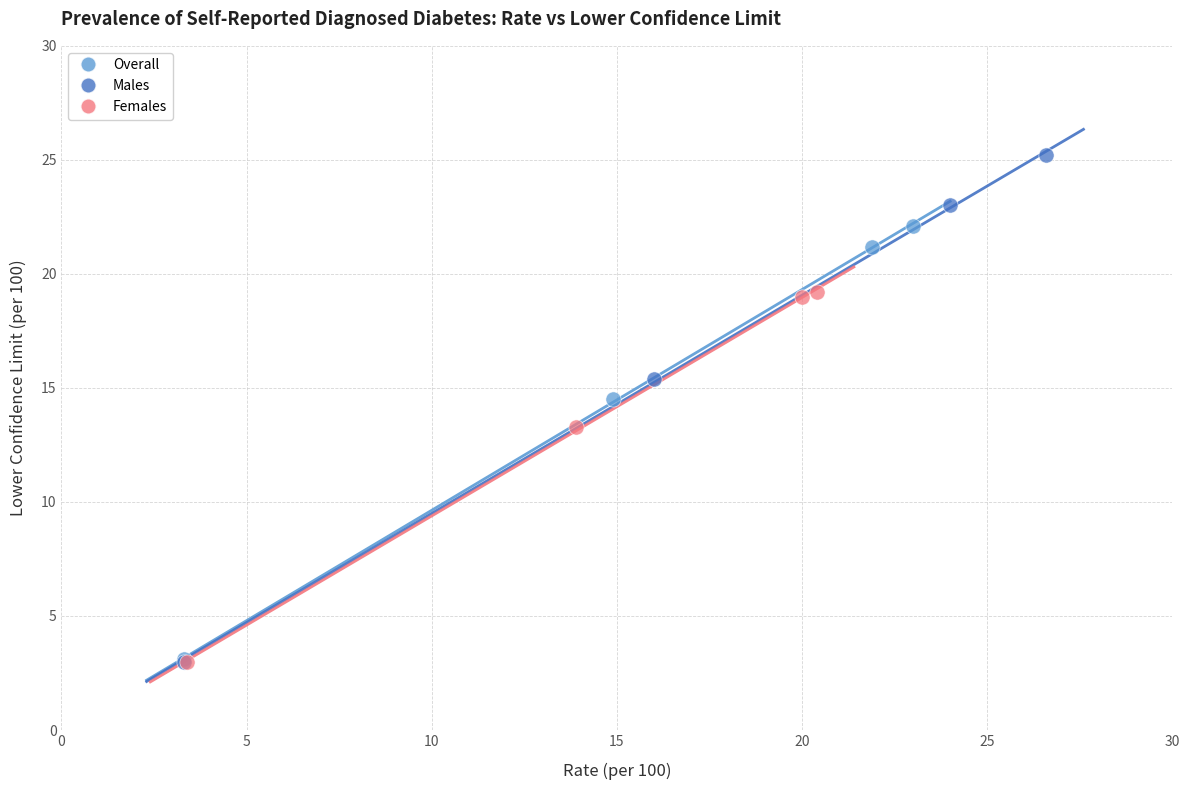

Which series reaches the maximum Y coordinate?

Males